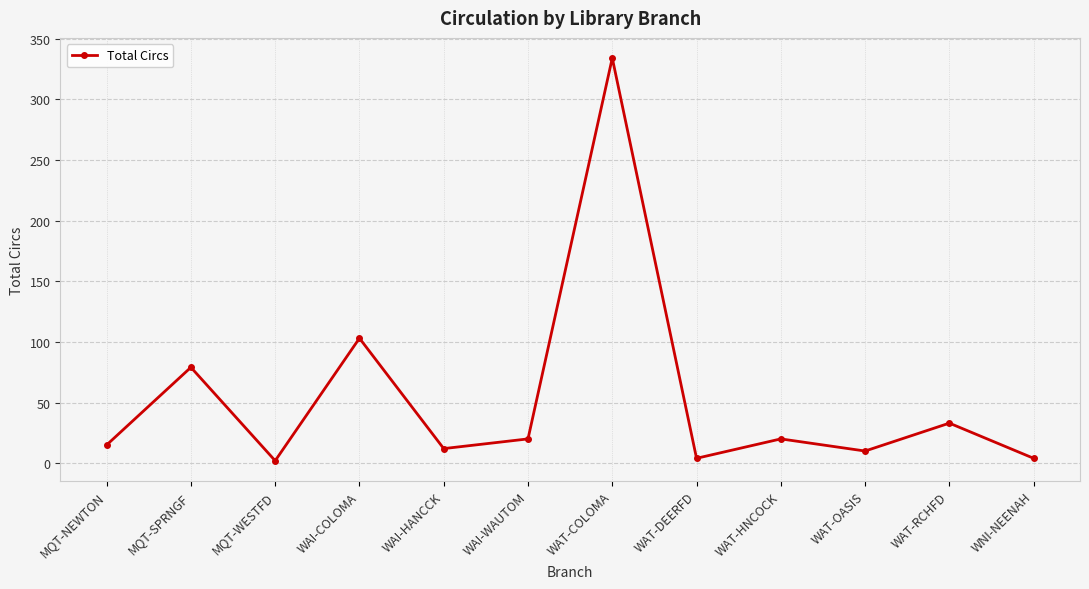

Reading left to right, what are all the values shown in this chart?

MQT-NEWTON=15	MQT-SPRNGF=79	MQT-WESTFD=2	WAI-COLOMA=103	WAI-HANCCK=12	WAI-WAUTOM=20	WAT-COLOMA=334	WAT-DEERFD=4	WAT-HNCOCK=20	WAT-OASIS=10	WAT-RCHFD=33	WNI-NEENAH=4